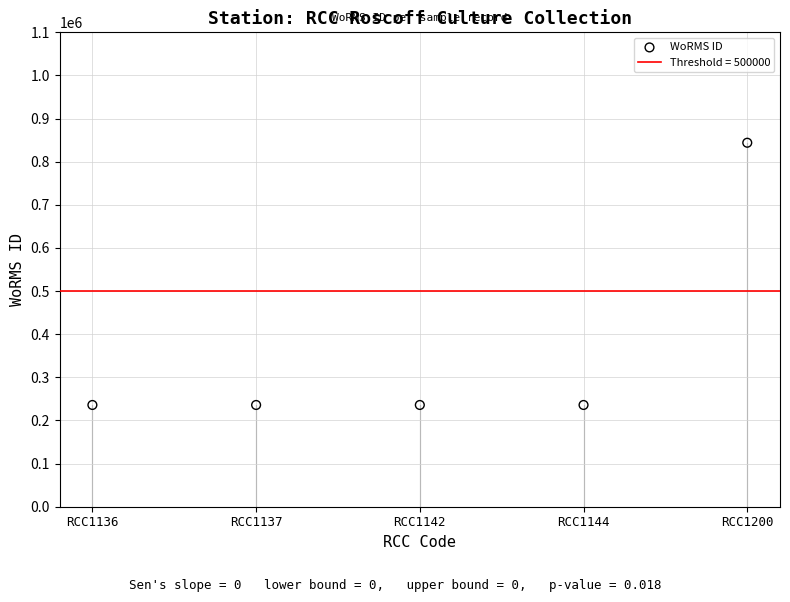

What is the average Y value?

357538